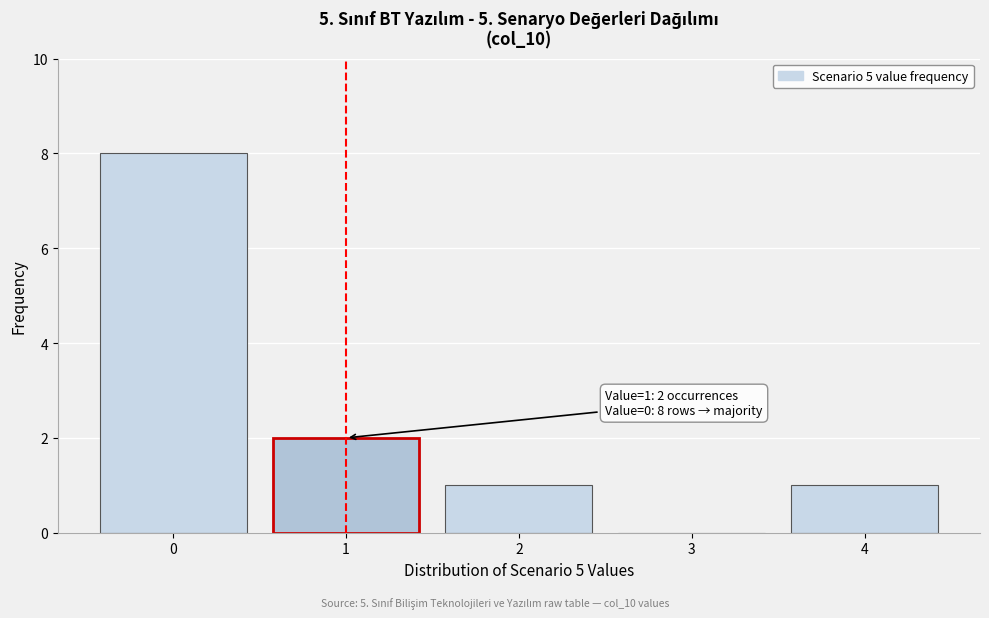

Which range on the x-axis has the tallest bar?

-0.5 to 0.5